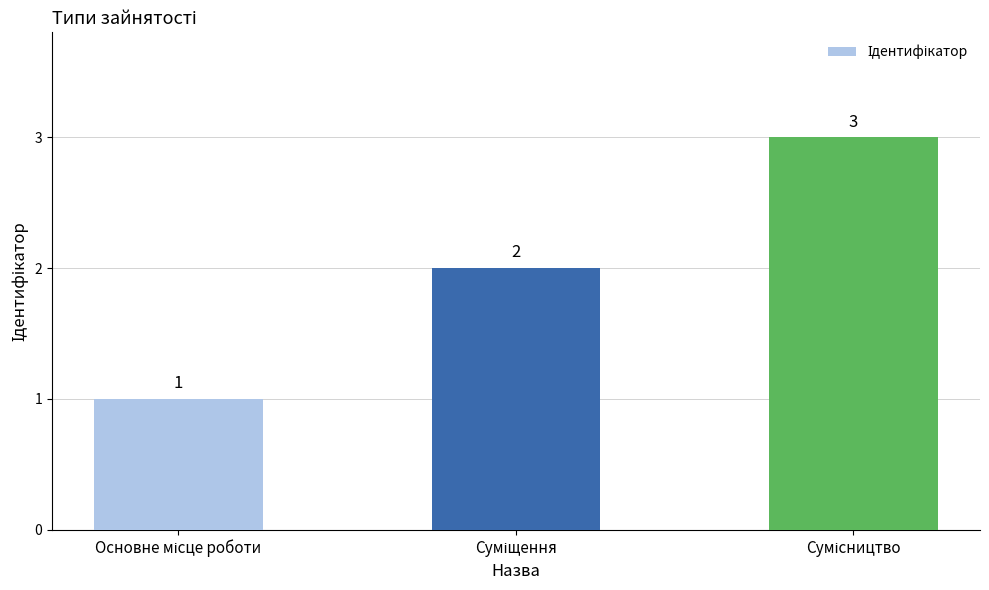

What is the value of the 1st bar from the left?

1